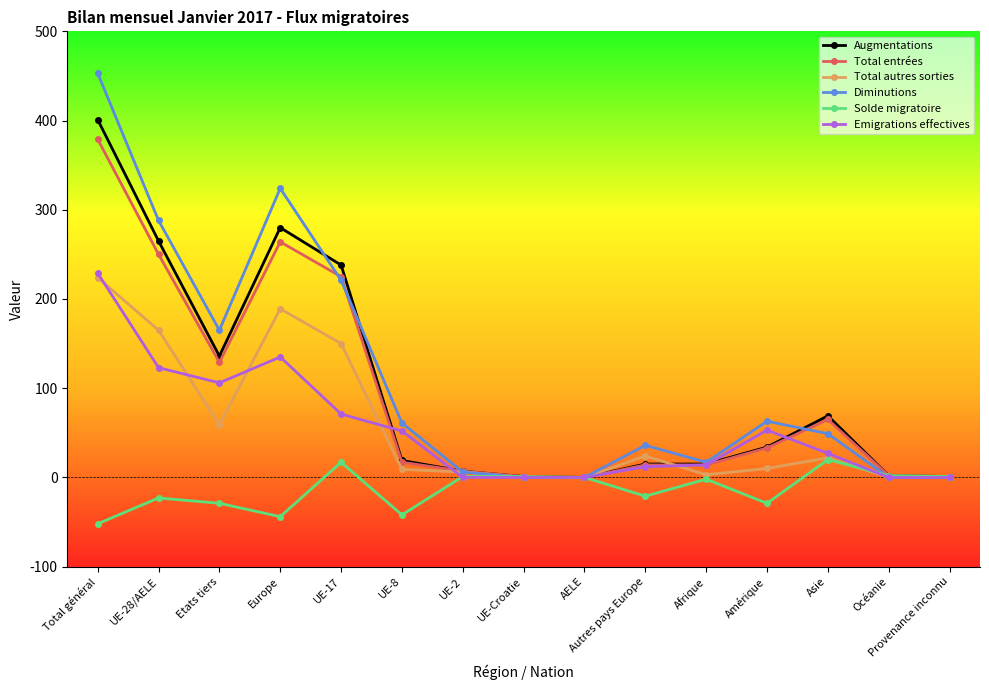

What is the sum of all Augmentations values?

1483